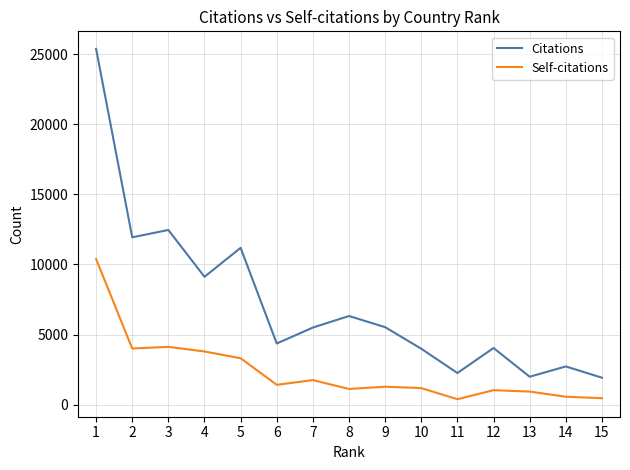

Does the chart have visible grid lines?

Yes